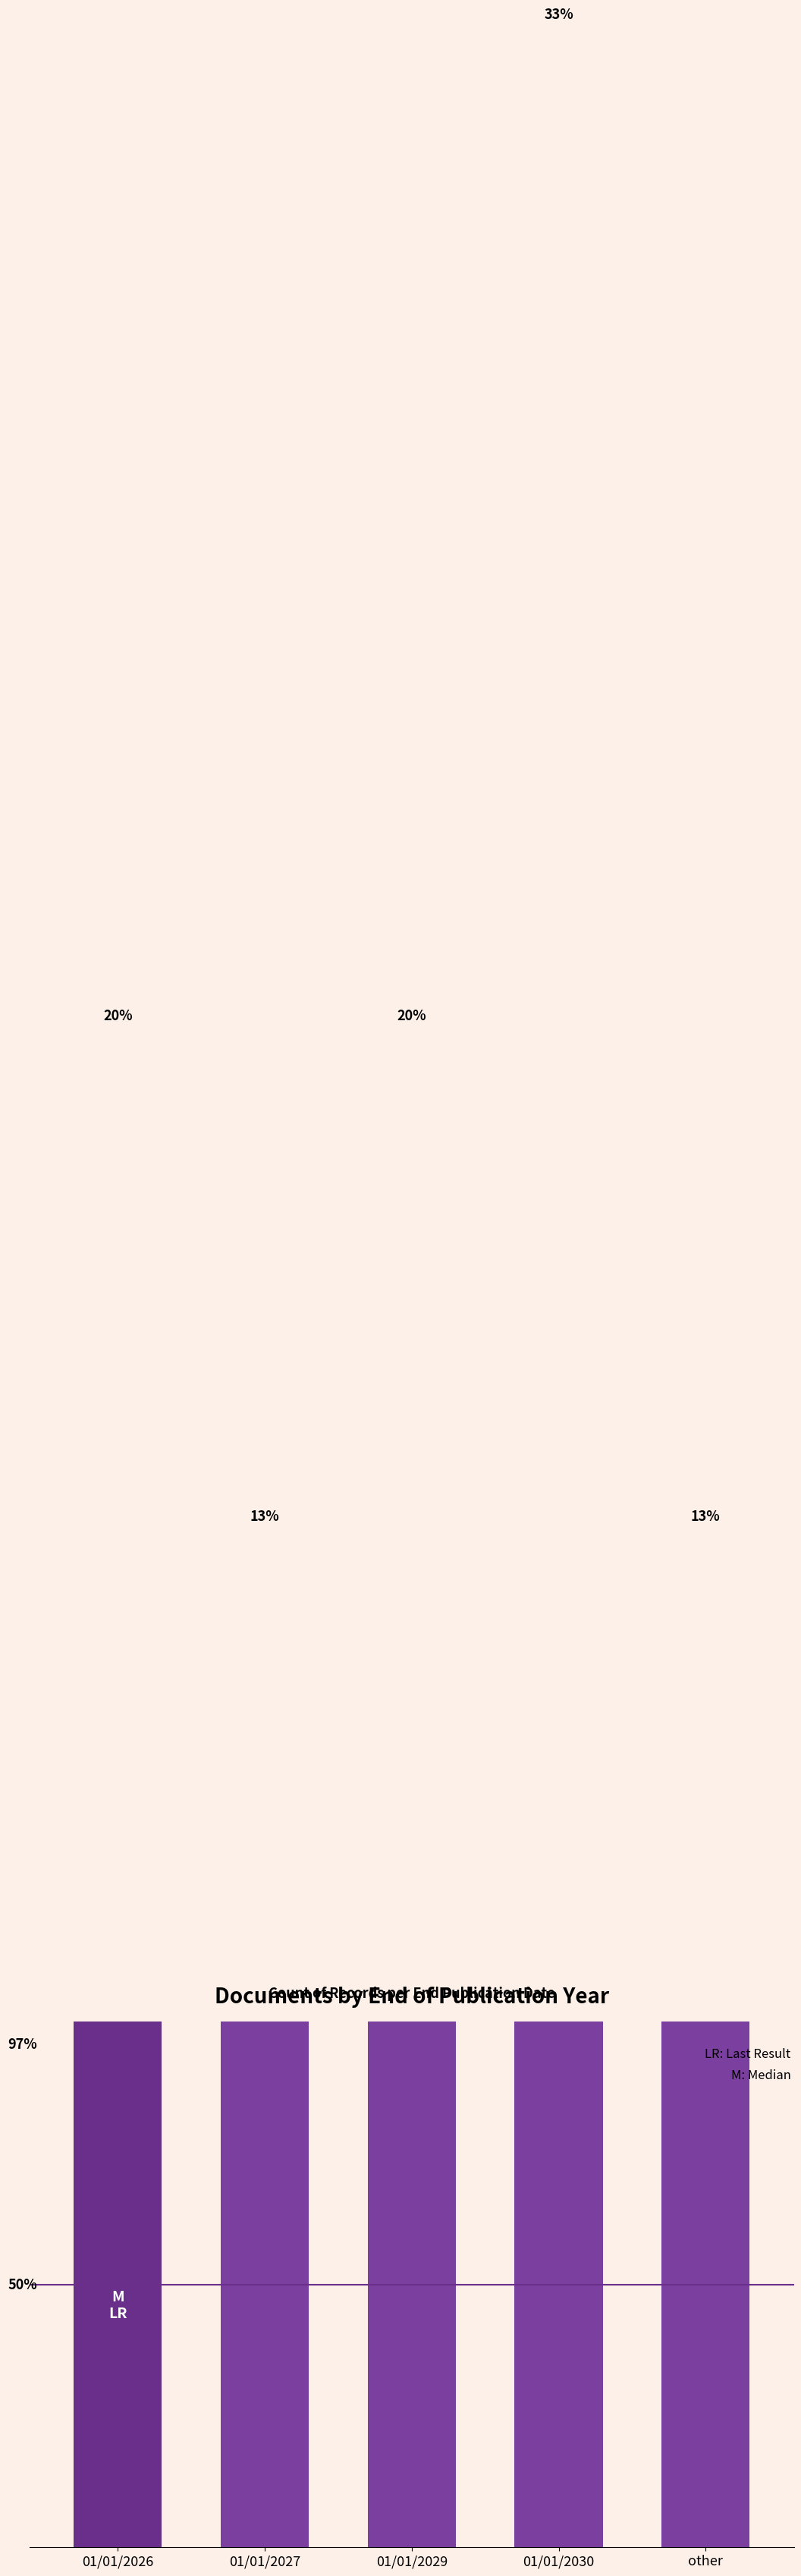

What is the label of the 2nd bar from the left?

01/01/2027